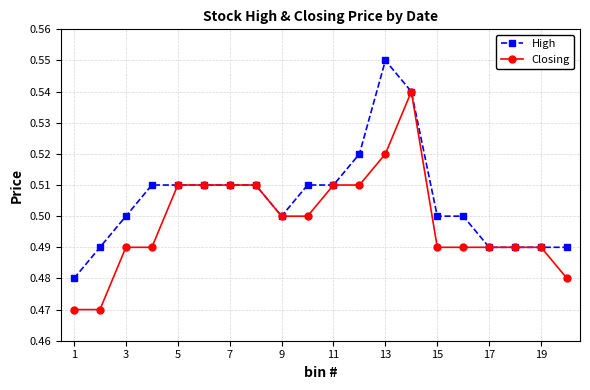

Which series has the largest total across all categories?

High